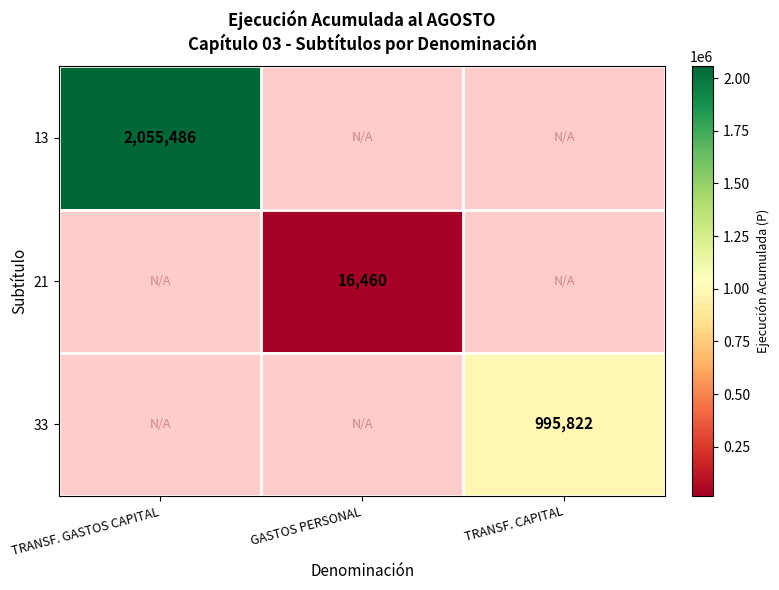

Is it true that 13 equals 2055486 at TRANSF. GASTOS CAPITAL?

True